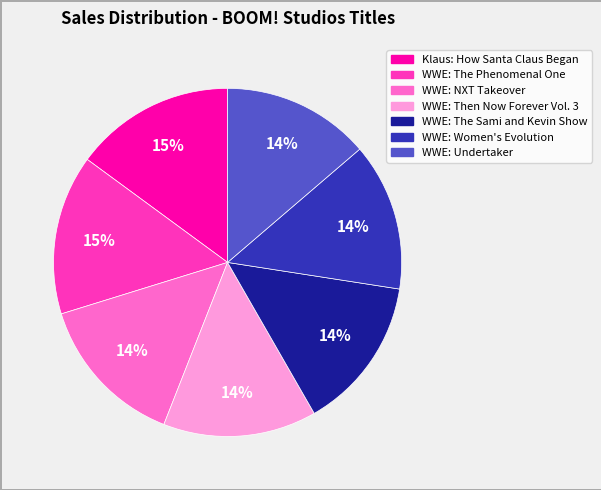

The WWE: Then Now Forever Vol. 3 slice represents 23% of the pie. True or false?

False